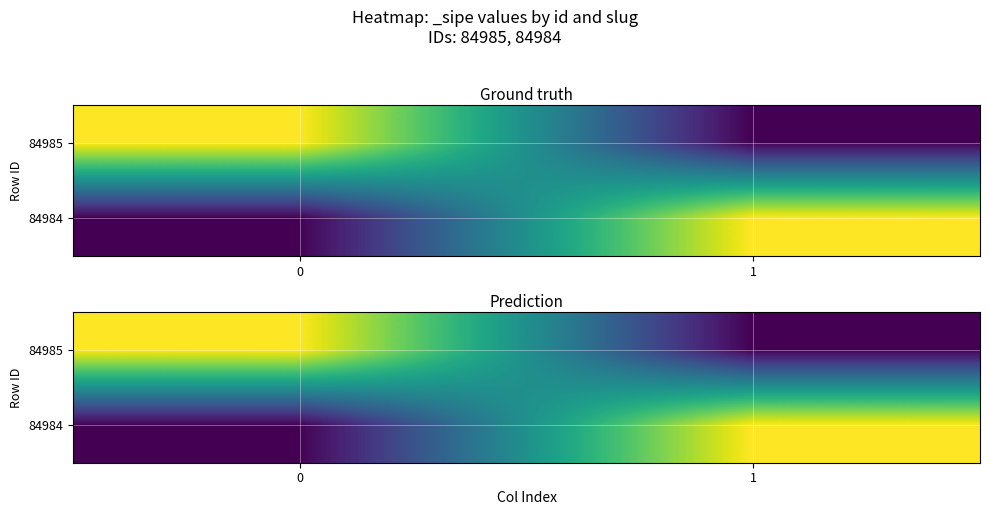

Which series has the largest total across all categories?

84985